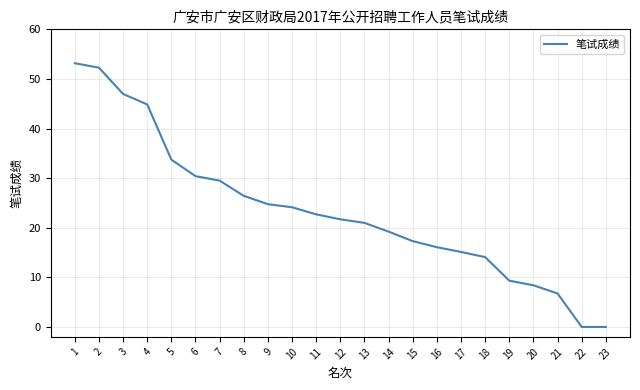

The value at 18 is 18.6. True or false?

False